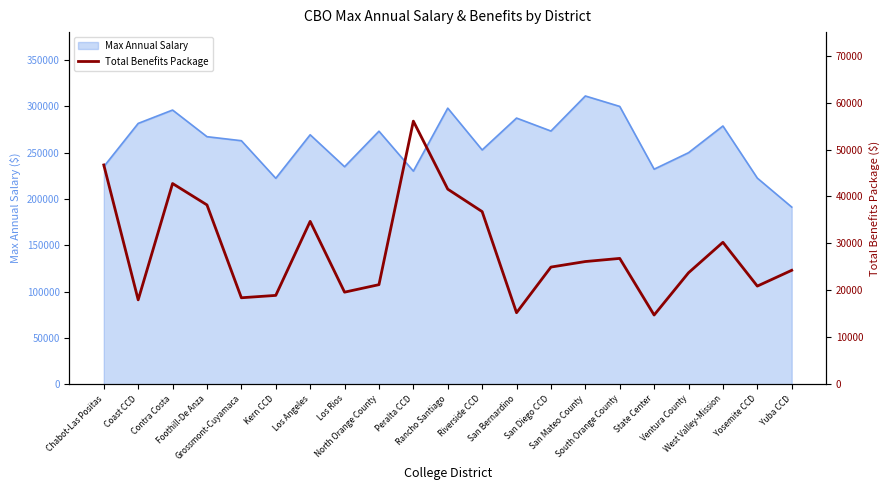

Between Kern CCD and Foothill-De Anza, which is larger?

Foothill-De Anza